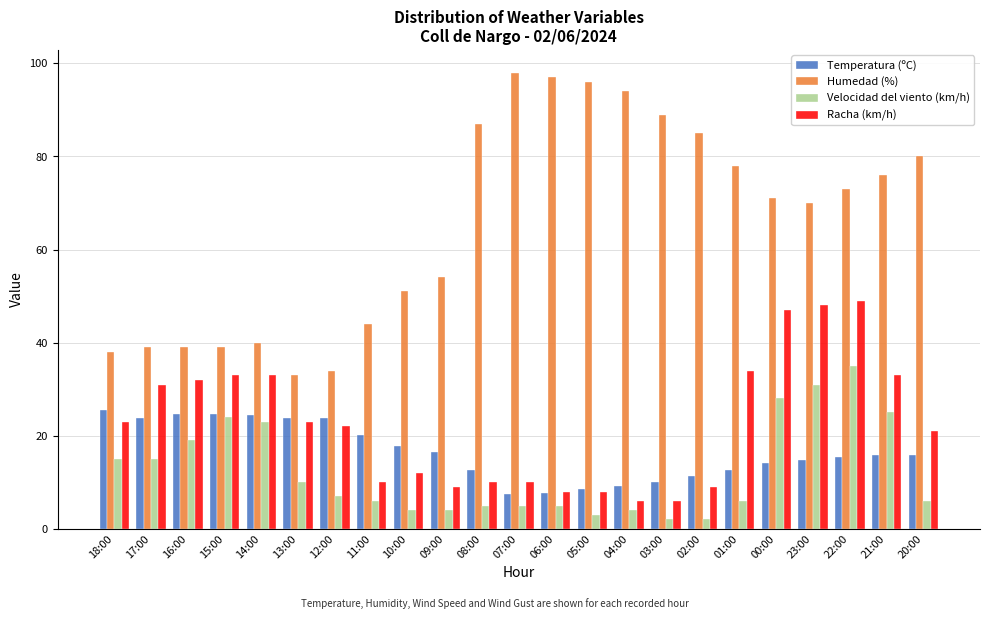

What is the sum of all Temperatura (ºC) values?

380.9